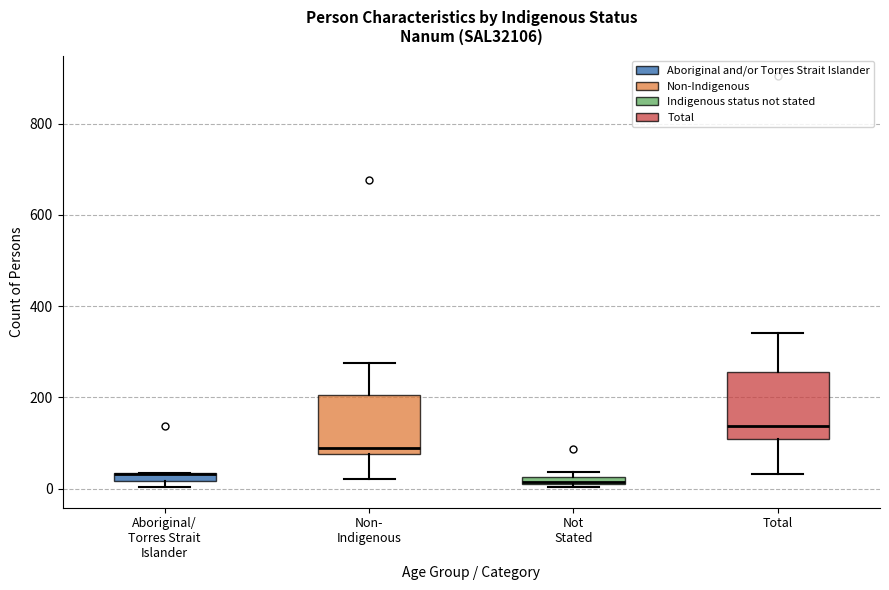

Where is the lower edge of the box for Not Stated on the y-axis? The values are not printed on the chart, so give them approximately, as read against the axis.

0